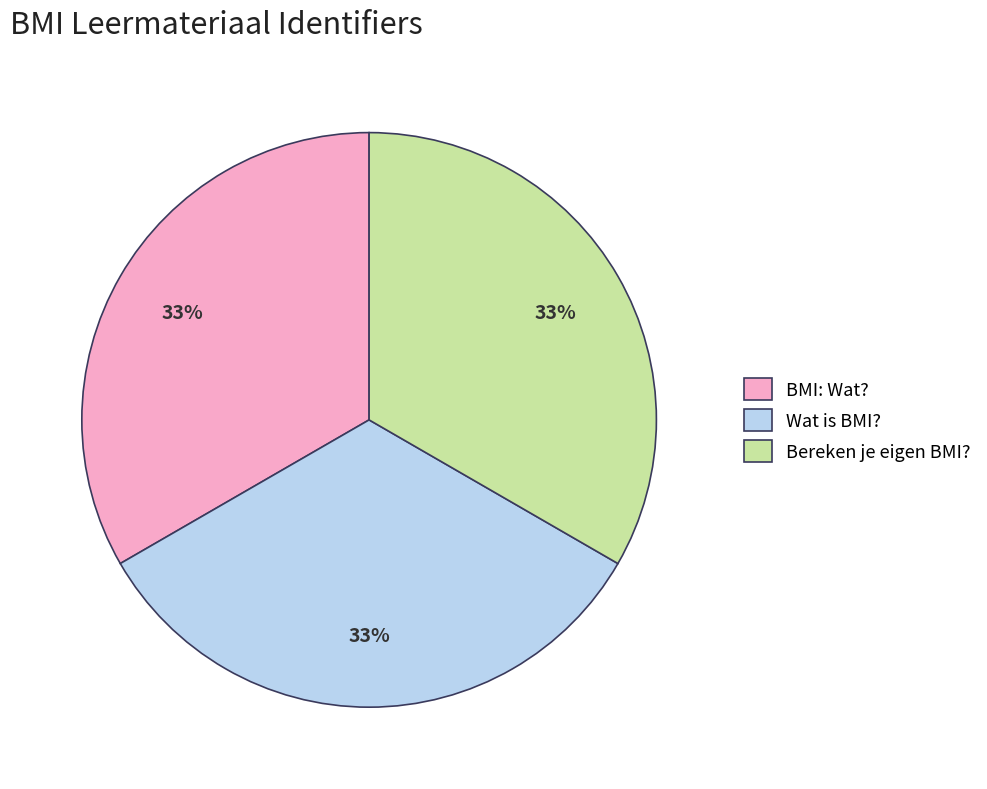

What is the ratio of the value at Wat is BMI? to the value at BMI: Wat??

1.0